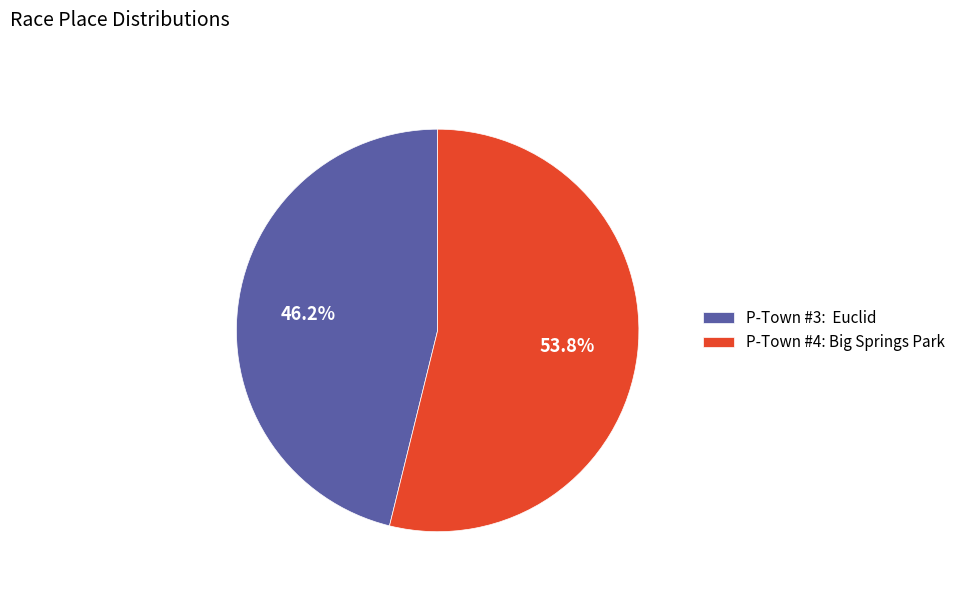

What is the ratio of the value at P-Town #3: Euclid to the value at P-Town #4: Big Springs Park?

0.9